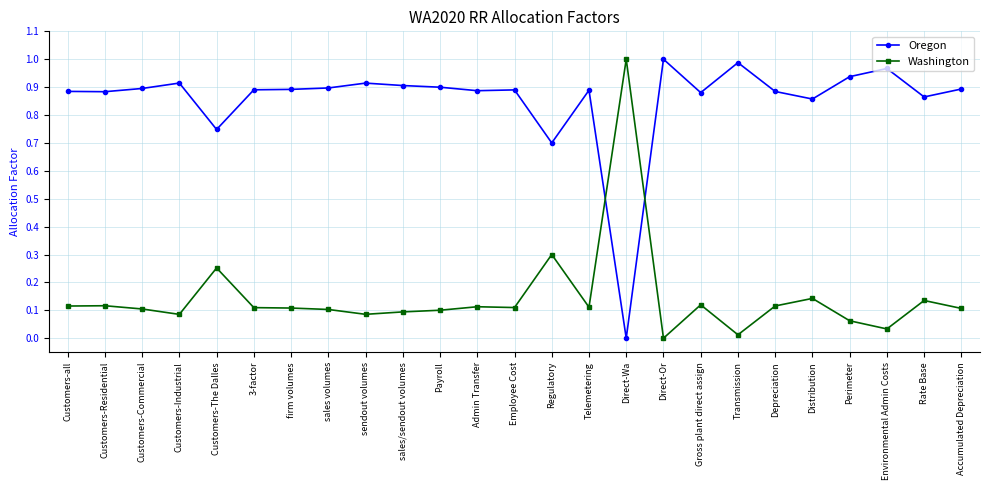

What is the difference between the highest and lowest values at Customers-The Dalles?

0.5